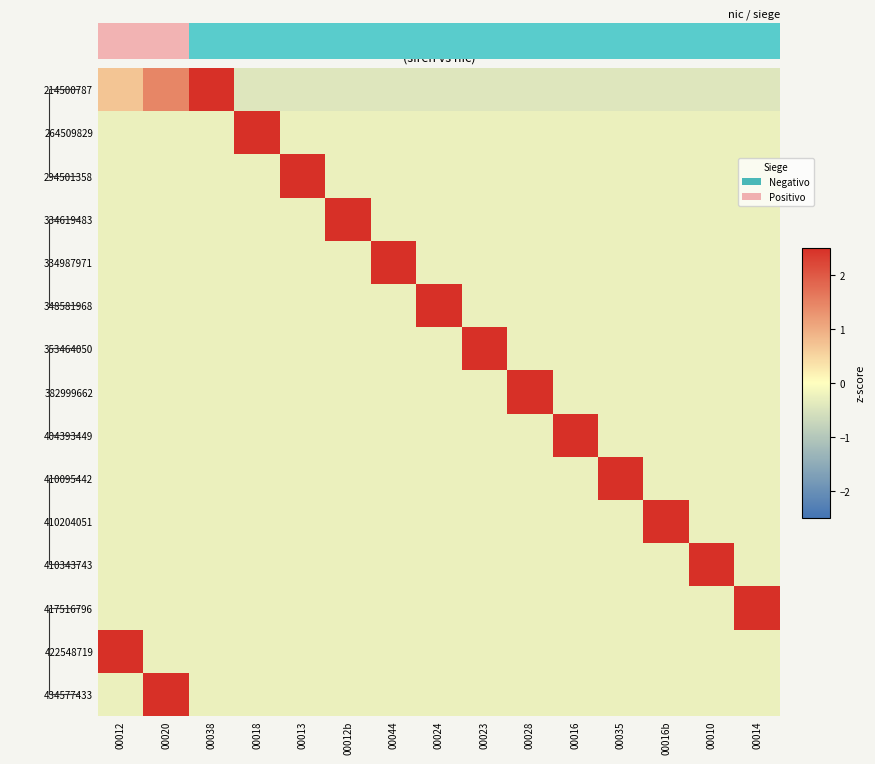

How many positive values does the 422548719 series have?

1